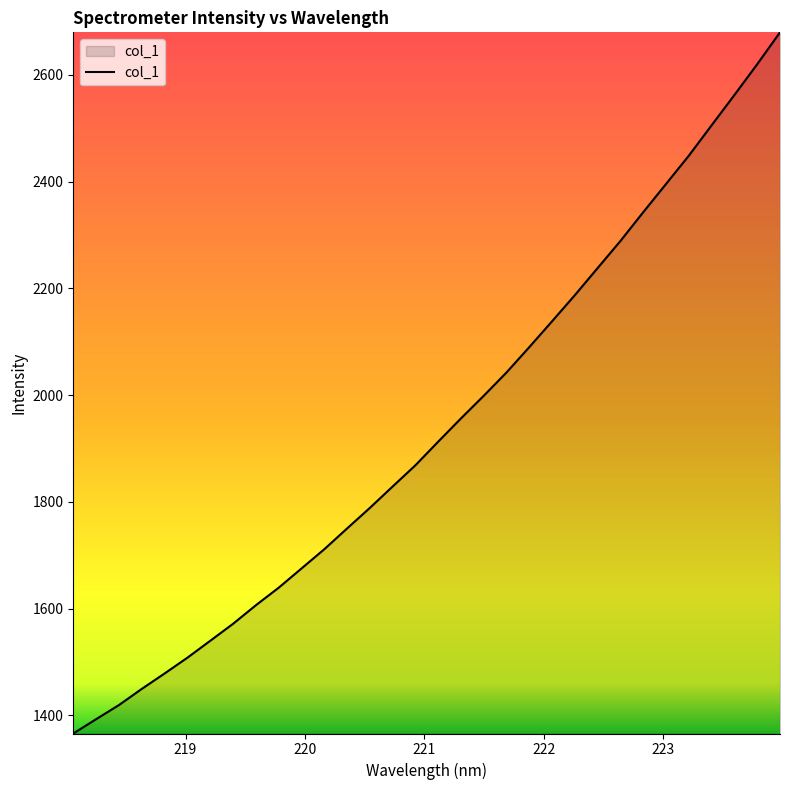

Count the number of data series in this chart.

1